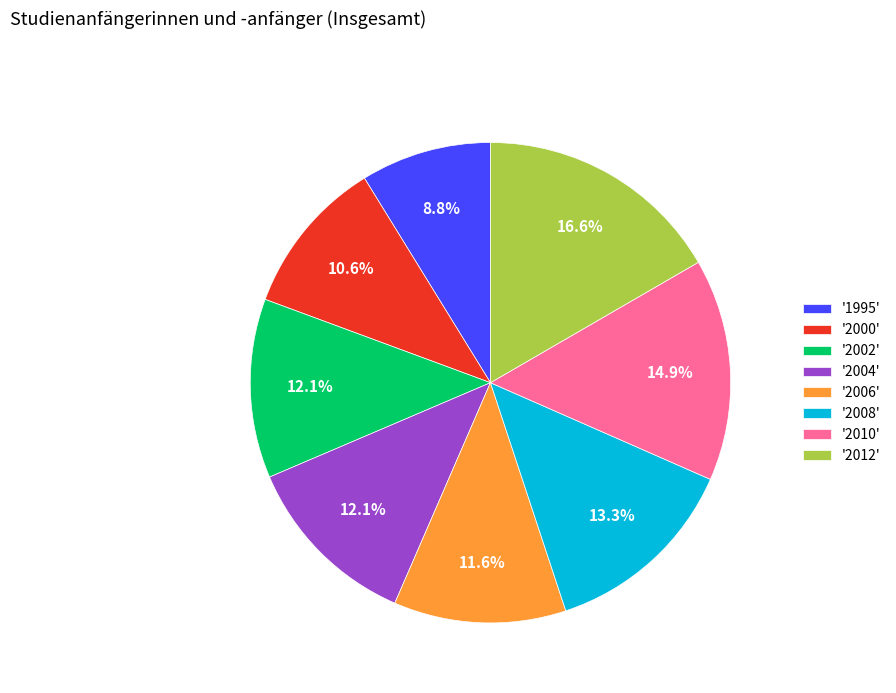

How many slices are in this pie chart?

8